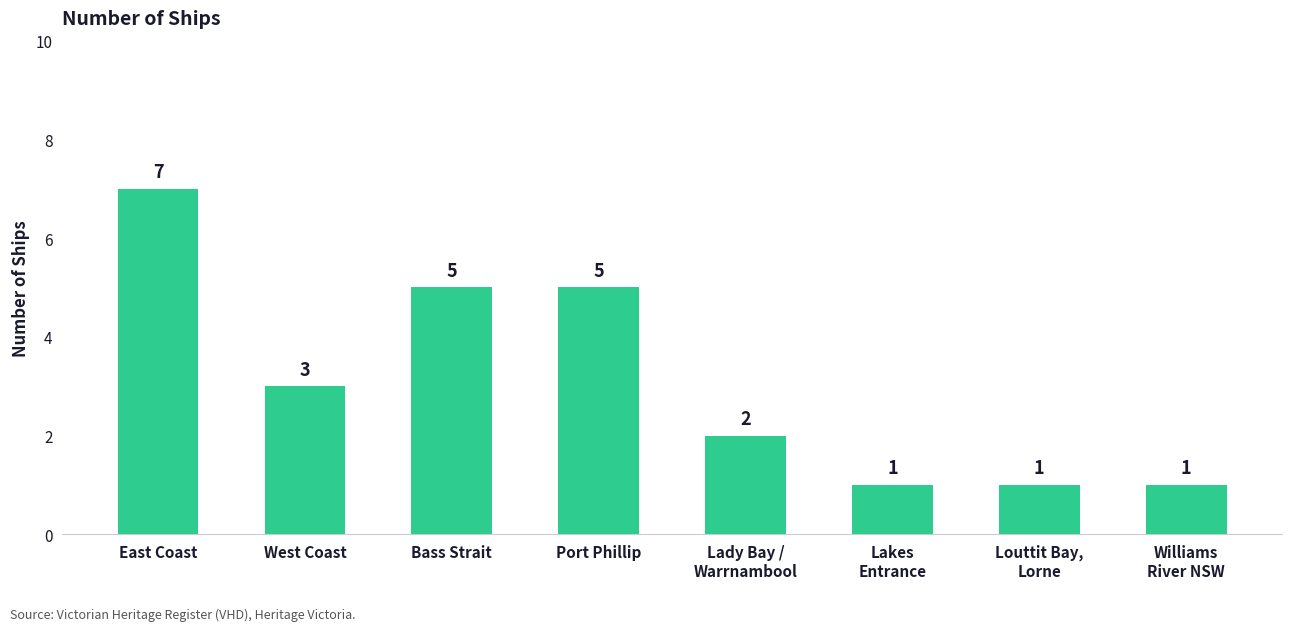

What is the value of the 5th bar from the left?

2